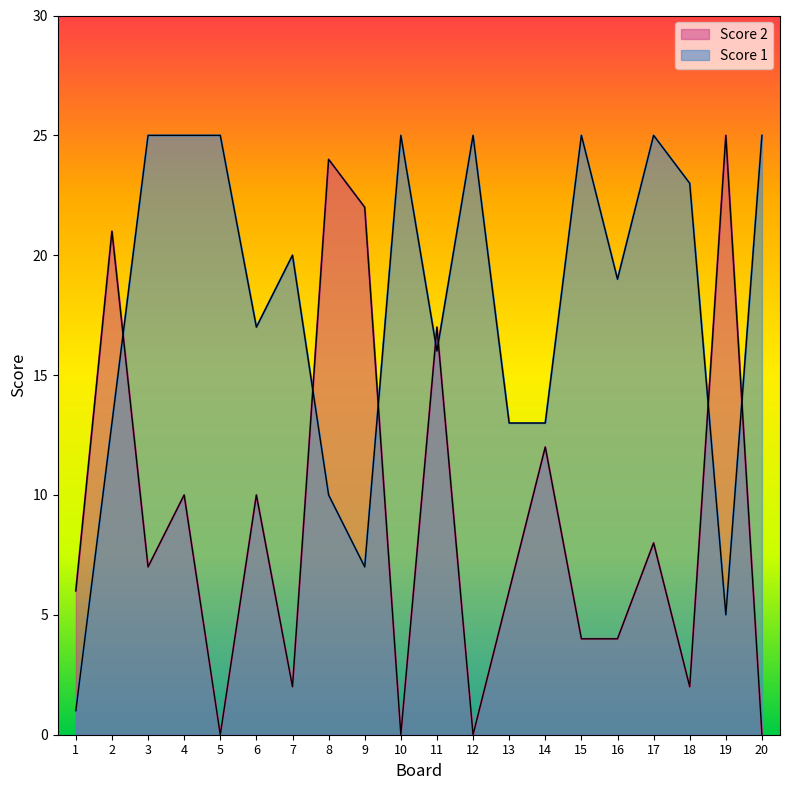

True or false: Score 1 and Score 2 cross at least once.

True